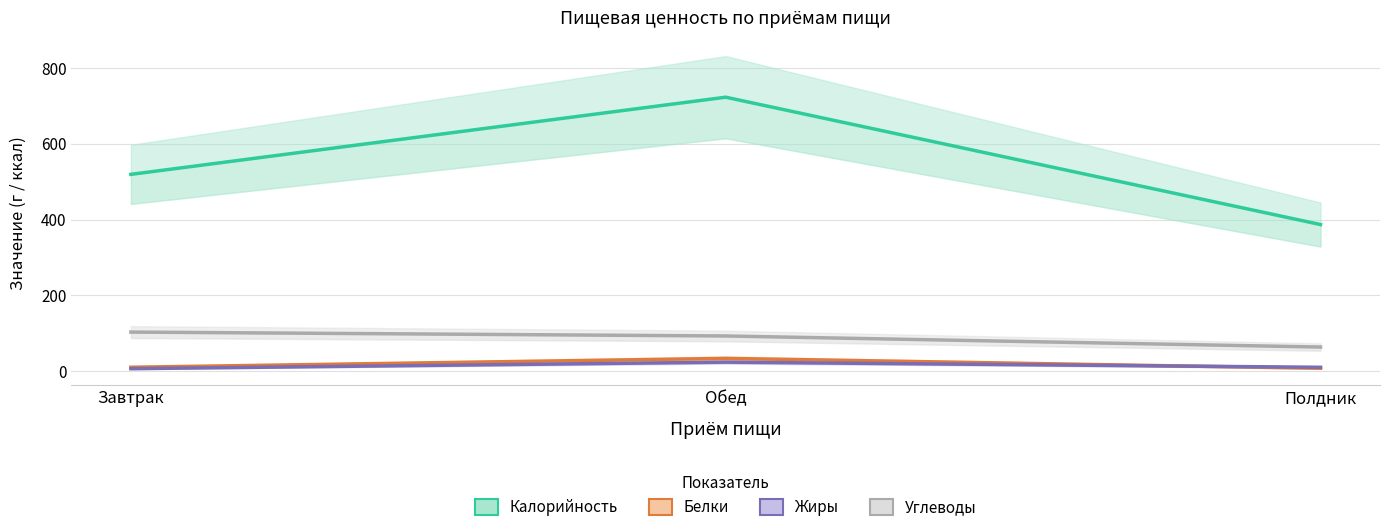

Where is Калорийность nearest to the value 554?

Завтрак